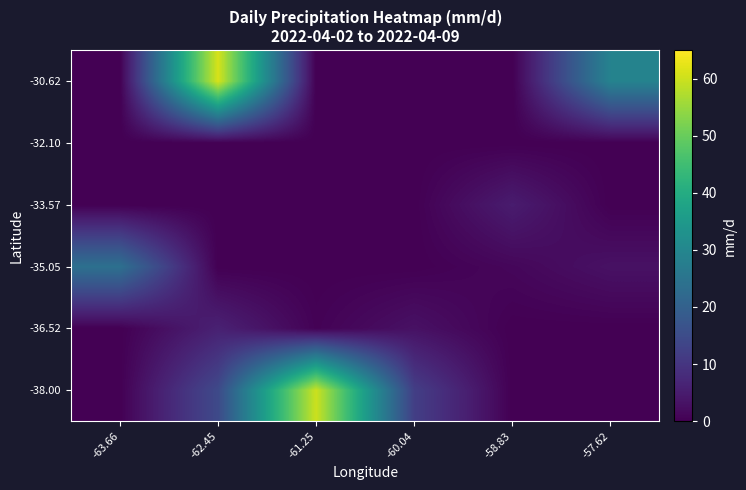

What is the difference between the highest and lowest values at -60.04?

12.0